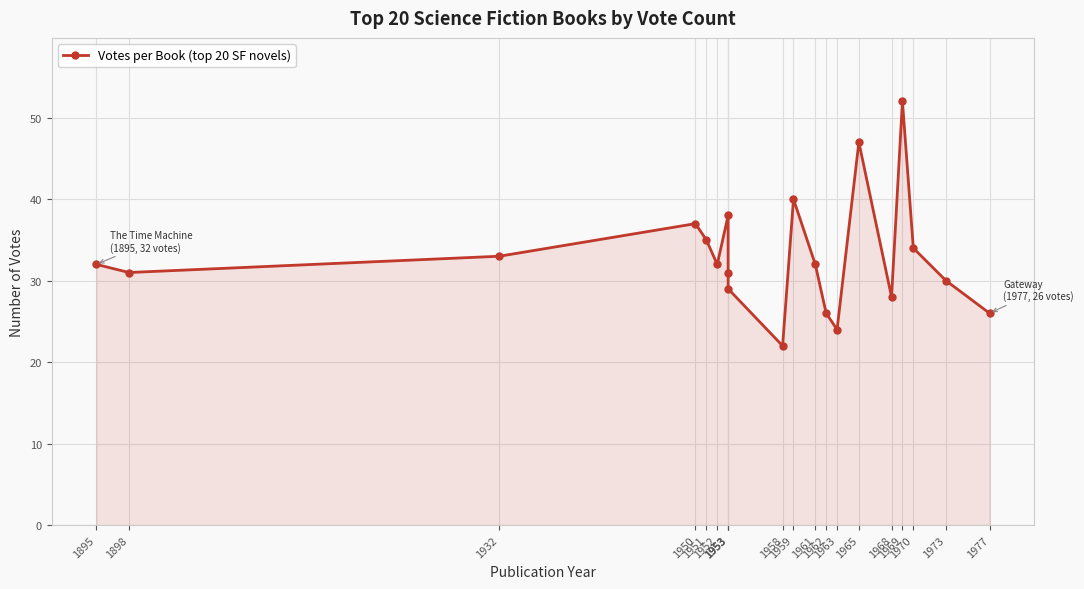

At which category does the chart reach its peak across all series?

1969